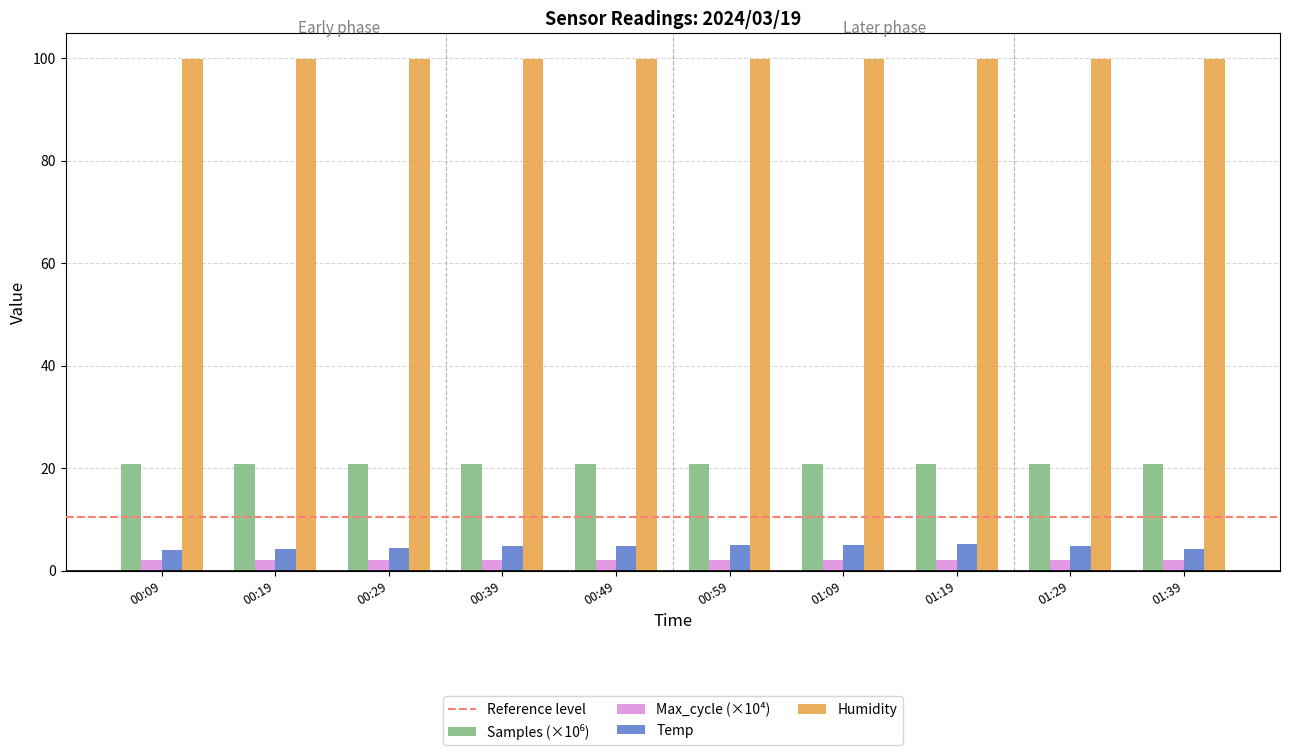

How many categories are shown in the chart?

10